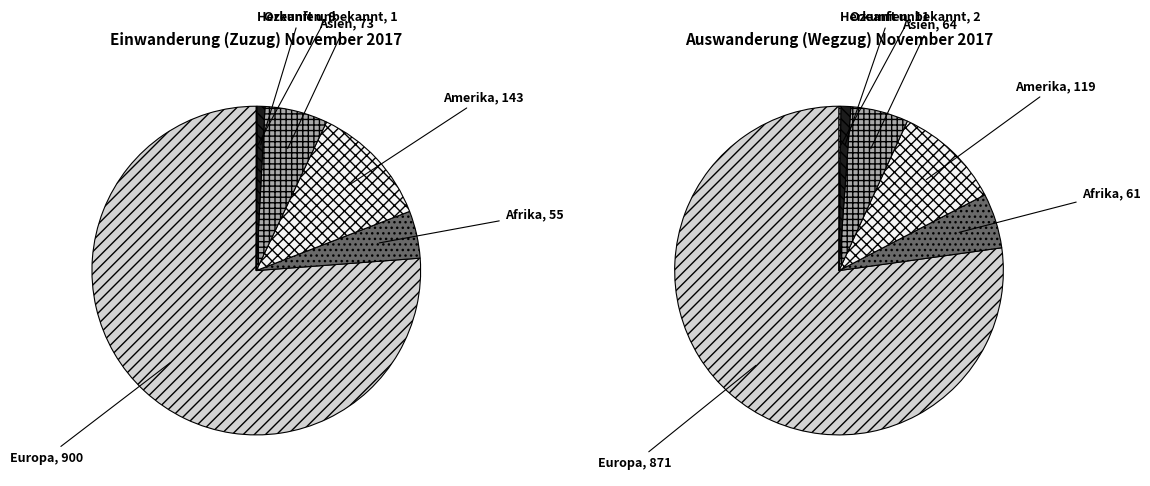

What is the total percentage of Herkunft unbekannt and Amerika?

12.2%